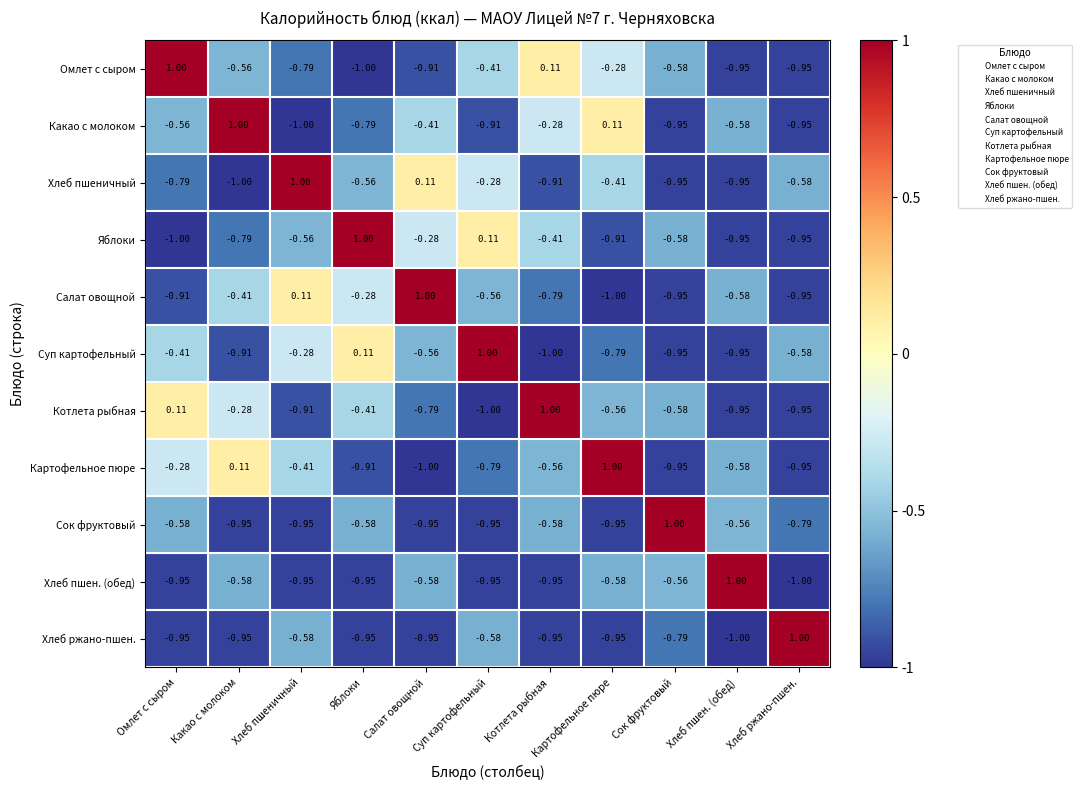

How many values in Суп картофельный are below zero?

9